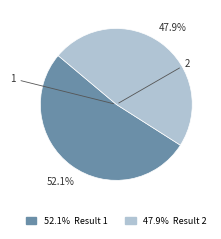

Does any single category account for the majority?

Yes